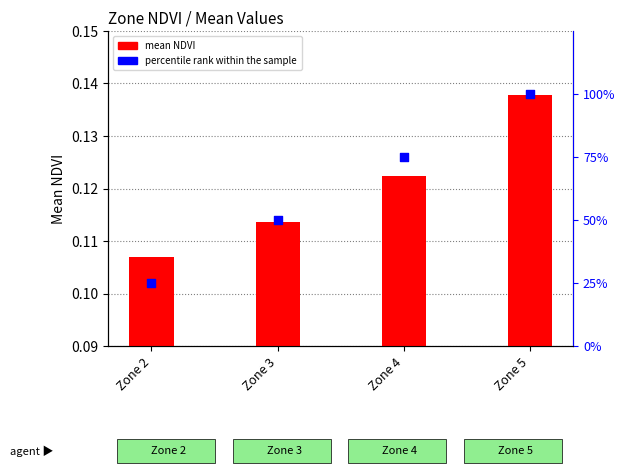

Which series has the largest total across all categories?

percentile rank within the sample